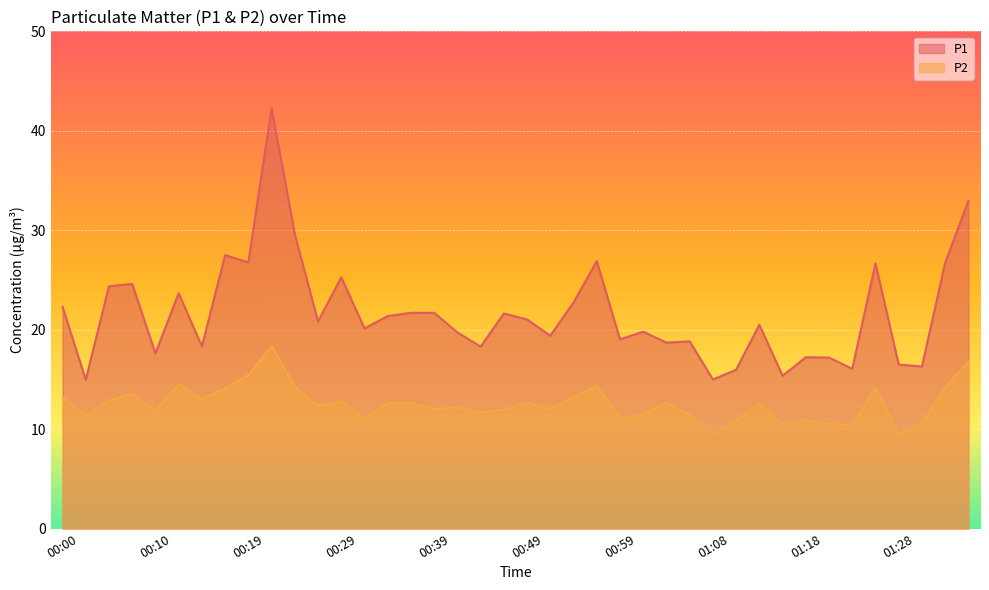

What is the average value of the P1 series?

21.6